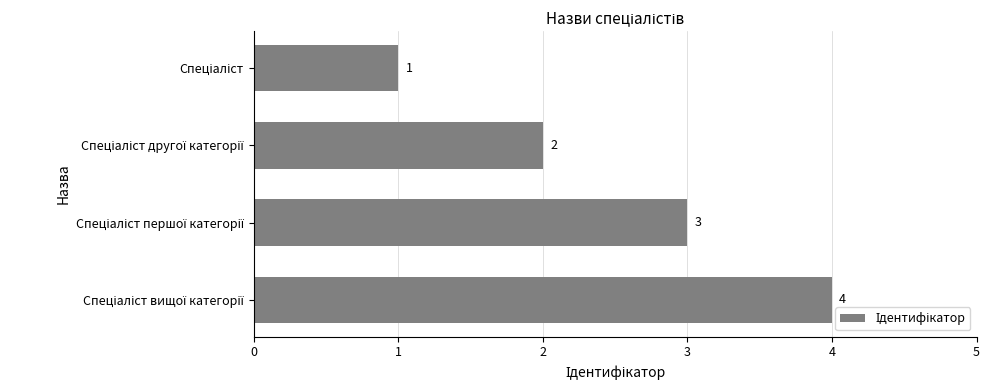

How many values are between 2 and 4?

3